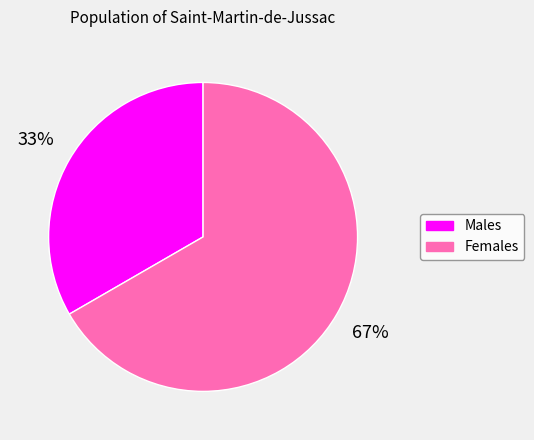

To the nearest percent, what portion does Females represent?

67%